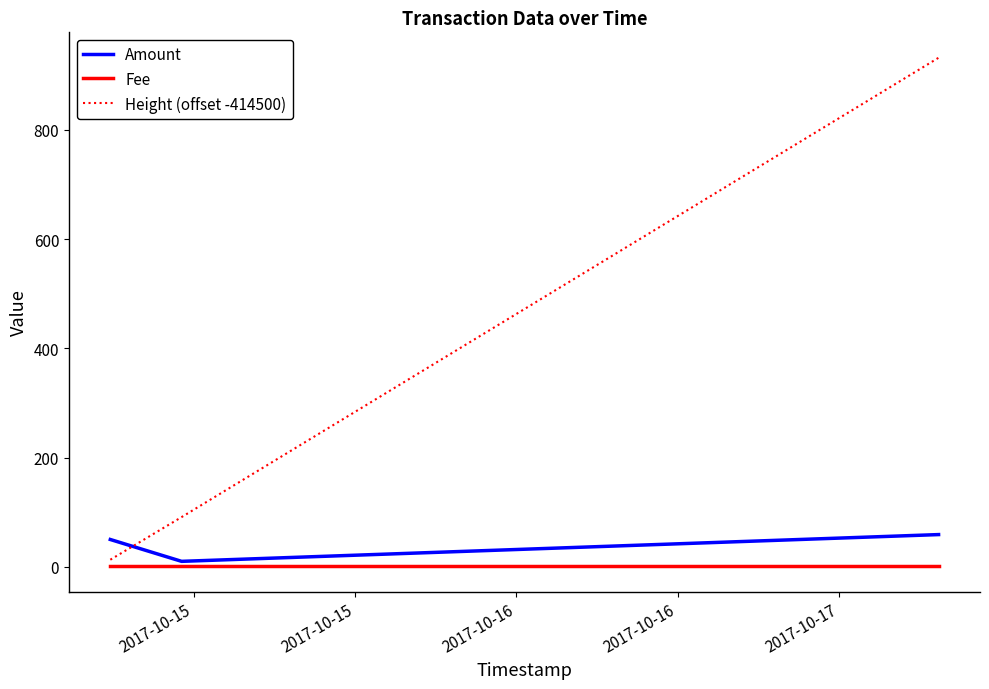

Is this an area chart (filled region under the line)?

No